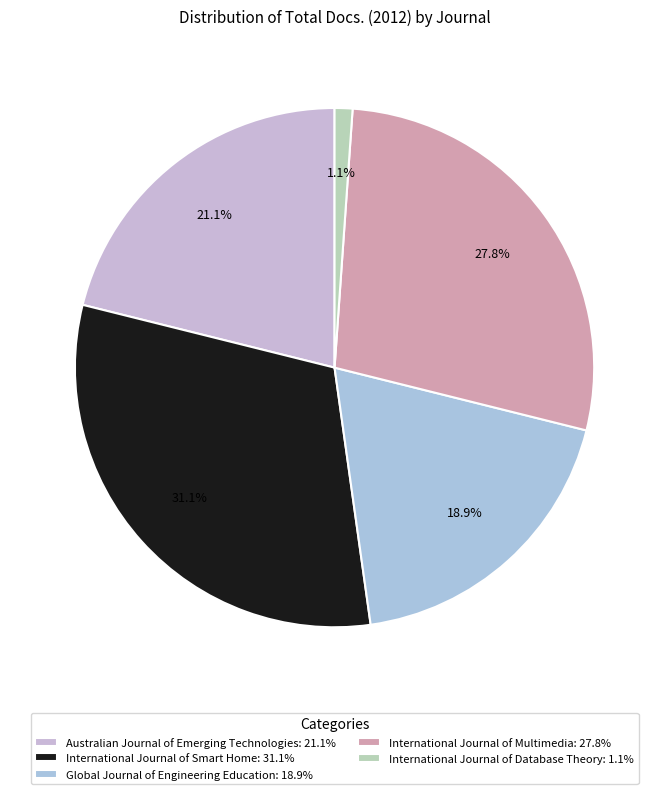

To the nearest percent, what is the difference between the largest and smallest slice percentages?

30%